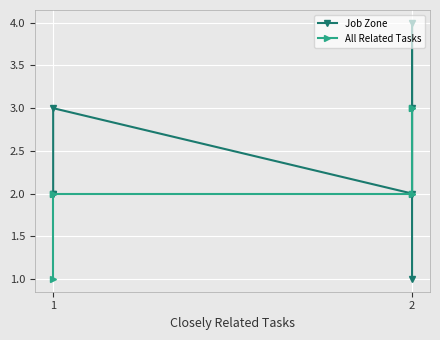

True or false: All Related Tasks and Job Zone intersect in this chart.

False